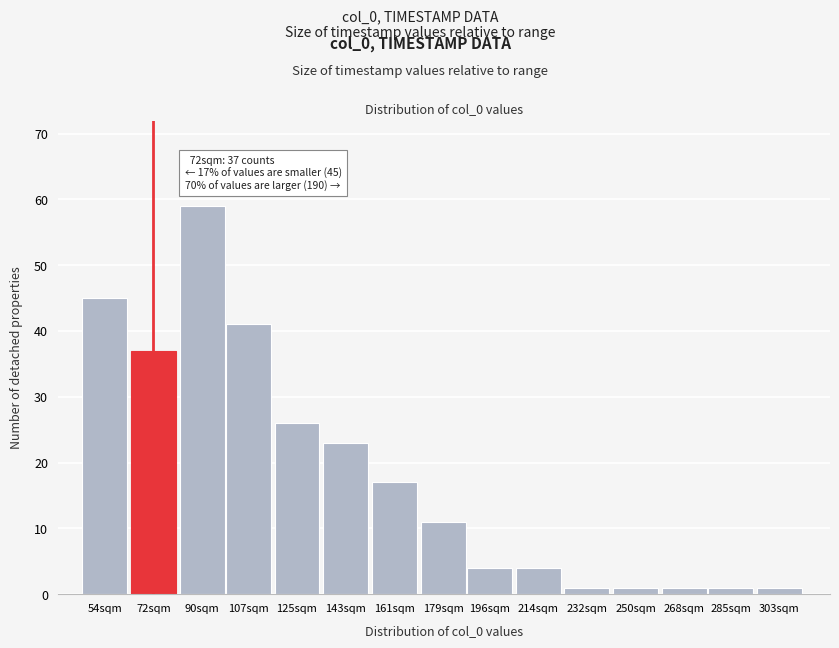

Reading left to right, list all the values displayed in this chart.

54sqm=45	72sqm=37	90sqm=59	107sqm=41	125sqm=26	143sqm=23	161sqm=17	179sqm=11	196sqm=4	214sqm=4	232sqm=1	250sqm=1	268sqm=1	285sqm=1	303sqm=1